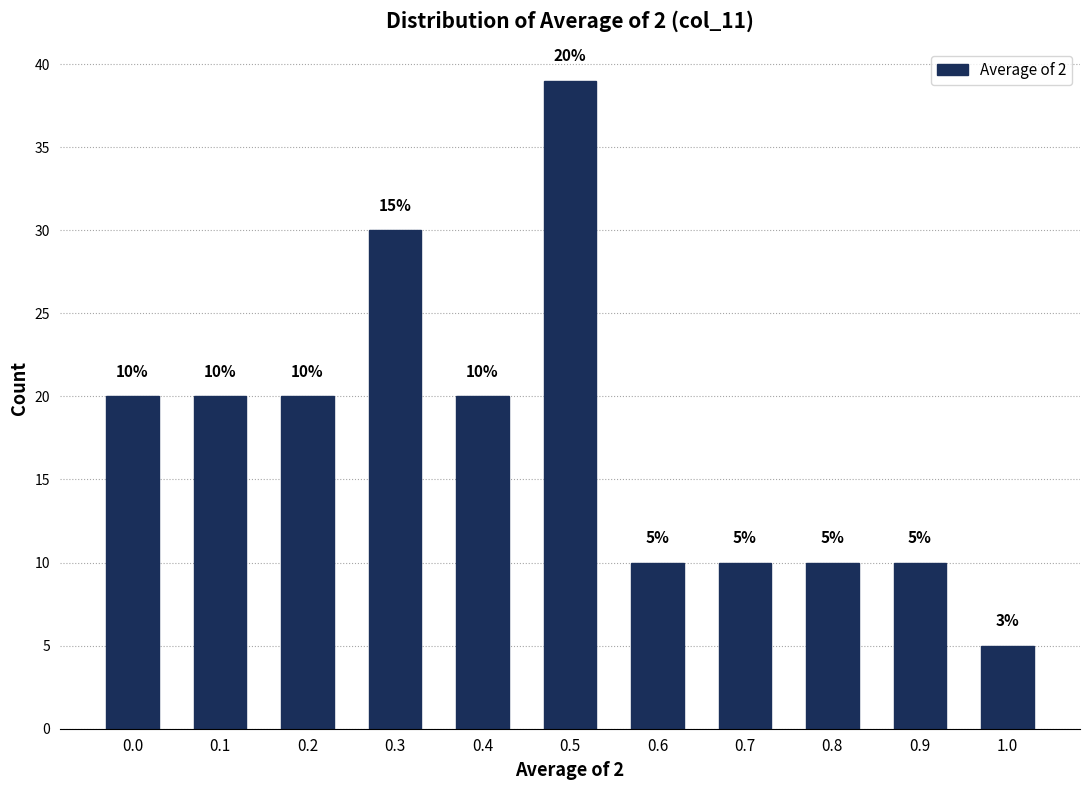

Reading left to right, what are all the values shown in this chart?

0.0=20	0.1=20	0.2=20	0.3=30	0.4=20	0.5=39	0.6=10	0.7=10	0.8=10	0.9=10	1.0=5